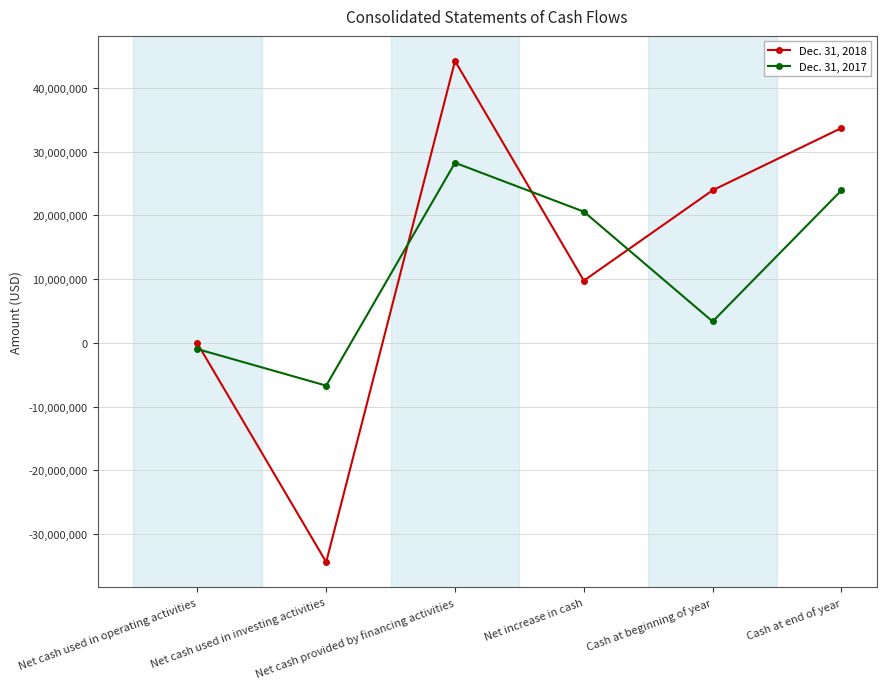

Reading left to right, transcribe all the data shown in this chart.

Dec. 31, 2018: -77251	-34386721	44230390	9766418	23944874	33711292
Dec. 31, 2017: -966336	-6703193	28255134	20585605	3359269	23944874